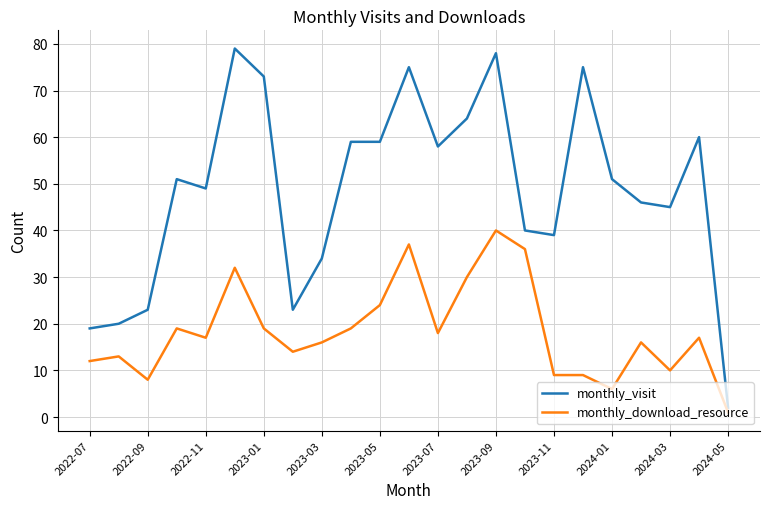

Which series has the widest spread of values?

monthly_visit